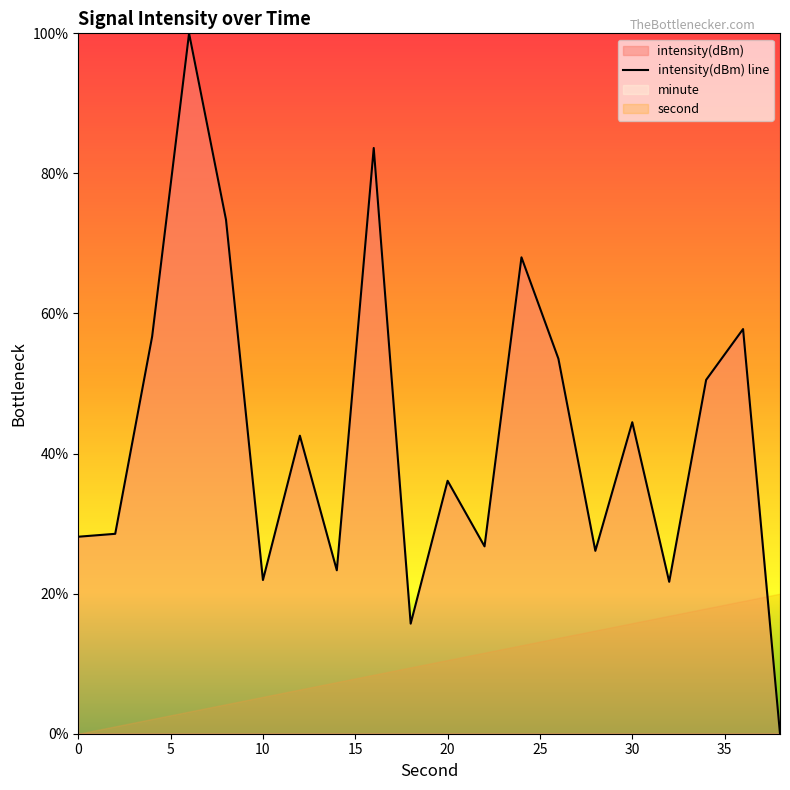

Does the chart display data point markers on the line(s)?

No